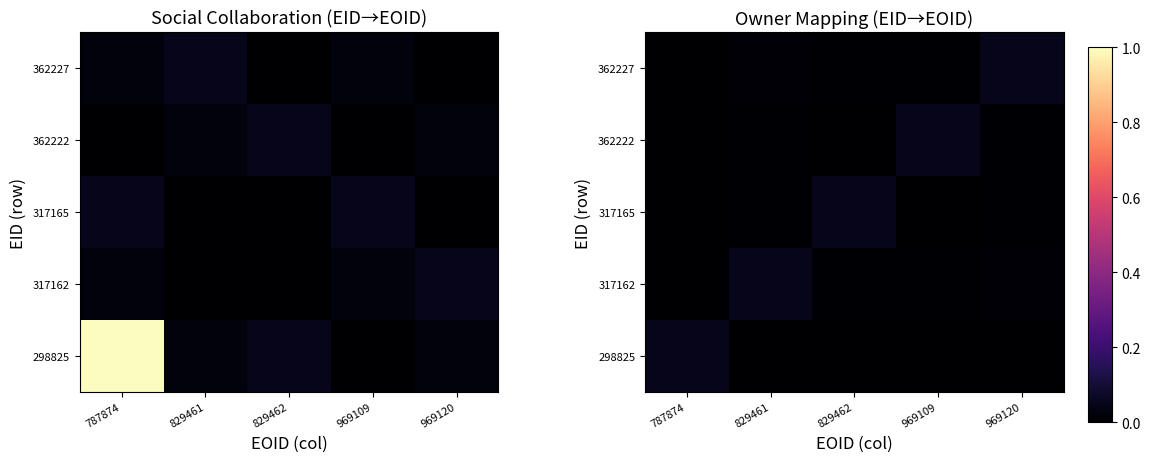

List the labels in order of 298825 value, largest first.

787874, 829461, 829462, 969109, 969120